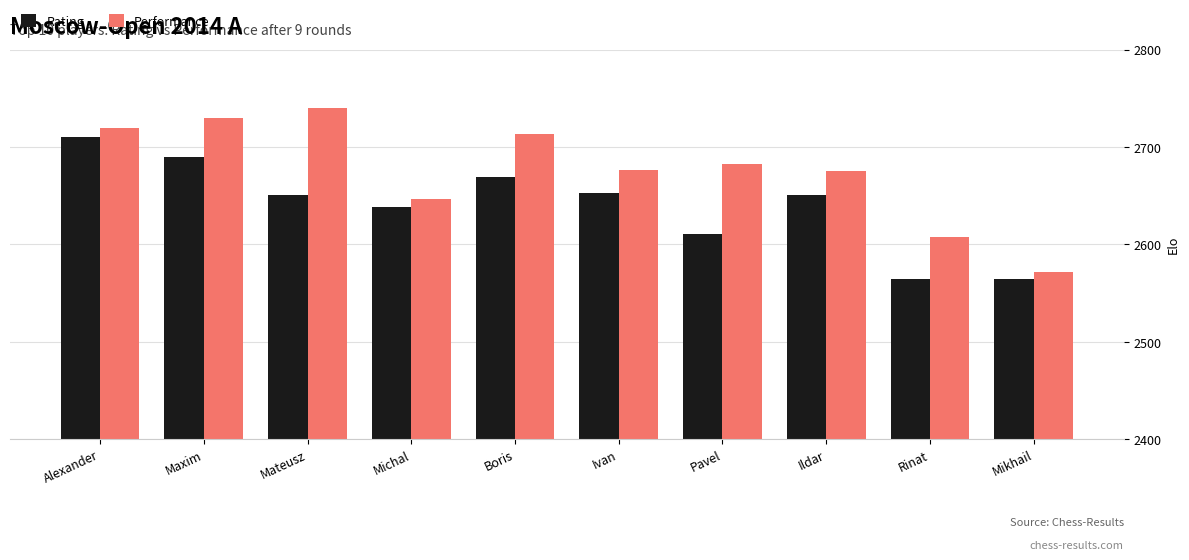

What is the sum of the Rating values at Maxim and Boris?

5359